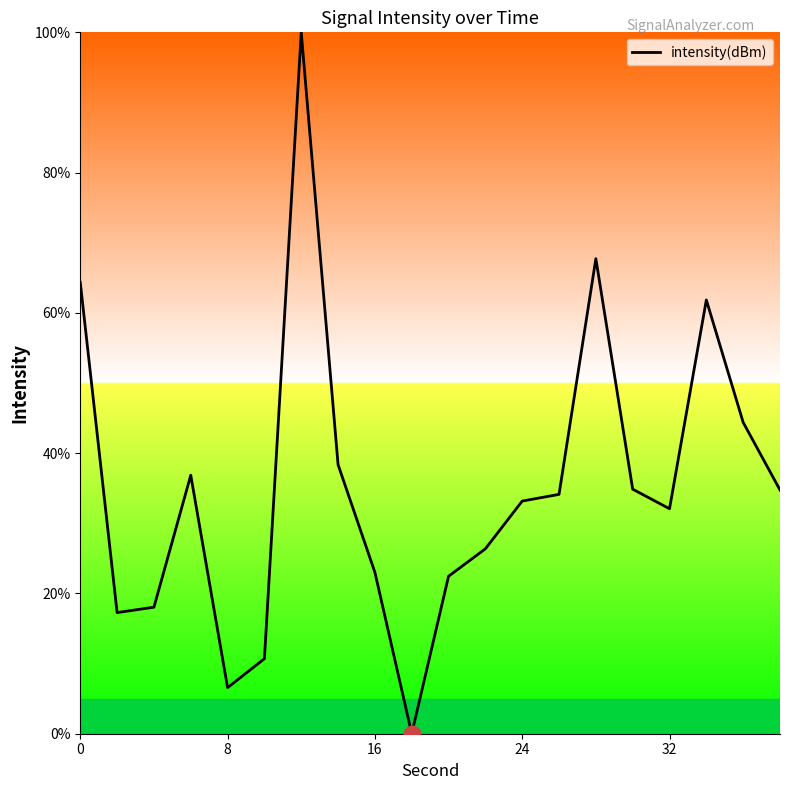

How many values are below 34?

10